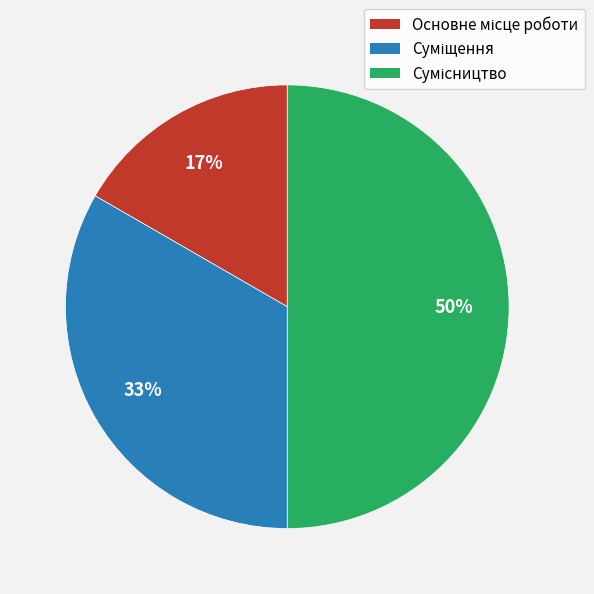

To the nearest percent, what is the average slice percentage?

33%